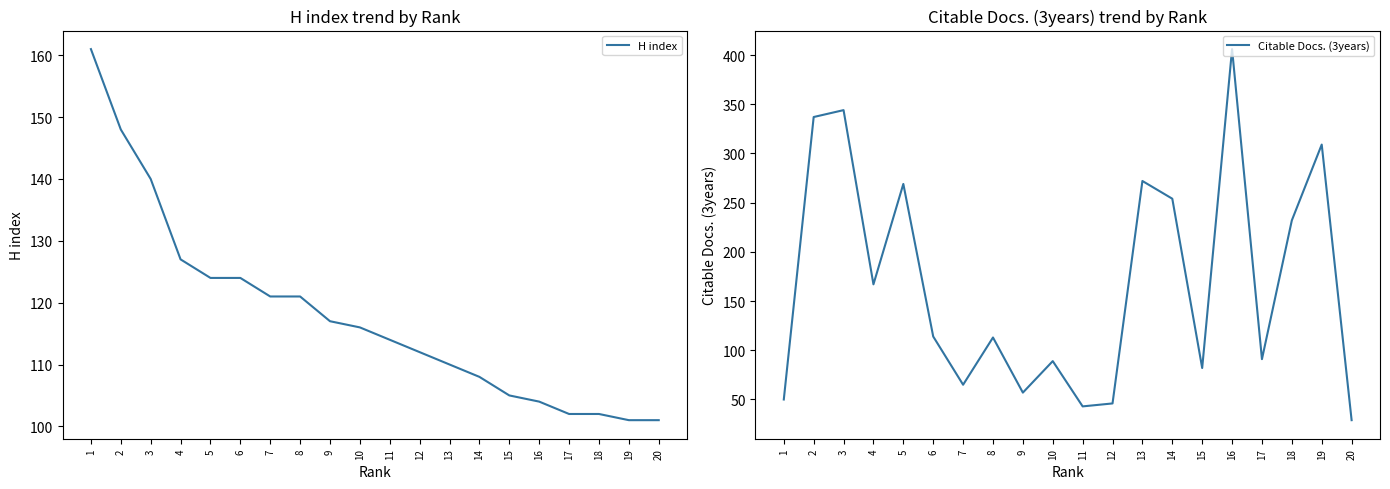

Which series has the largest range (max minus min)?

Citable Docs. (3years)